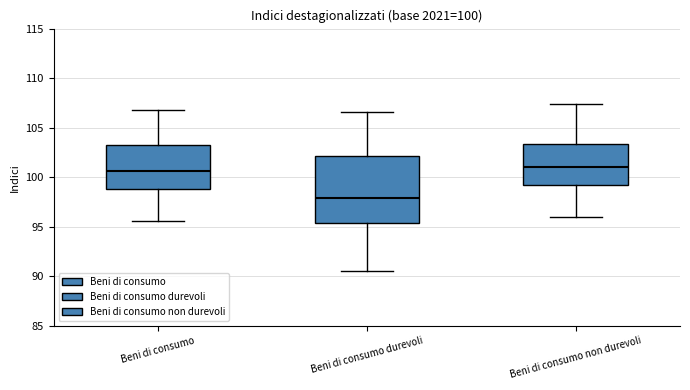

Comparing the boxes themselves (not the whiskers), which one is the tallest?

Beni di consumo durevoli